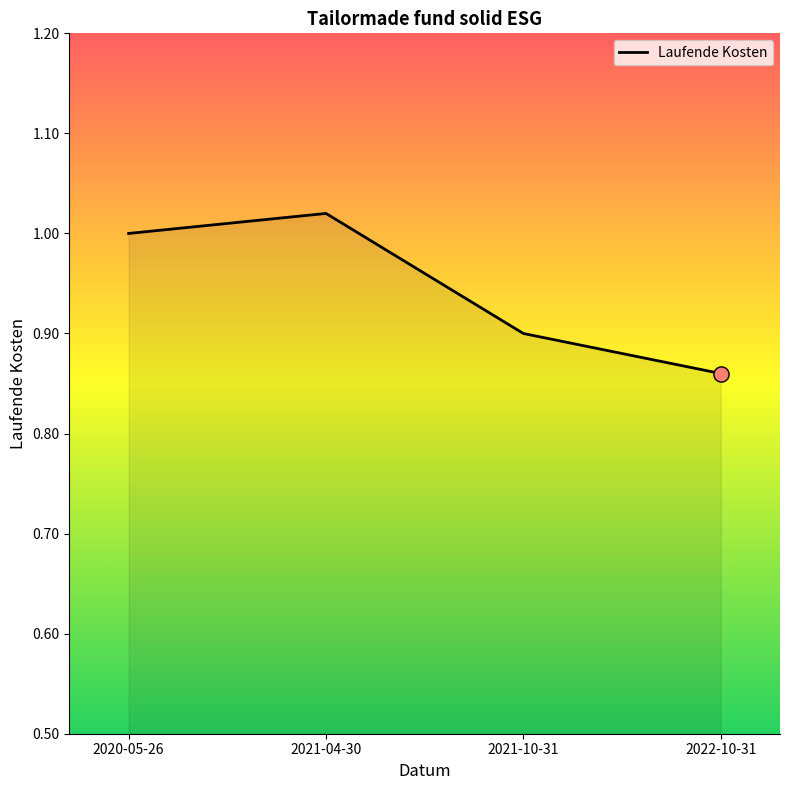

Between 2020-05-26 and 2021-10-31, which is larger?

2020-05-26